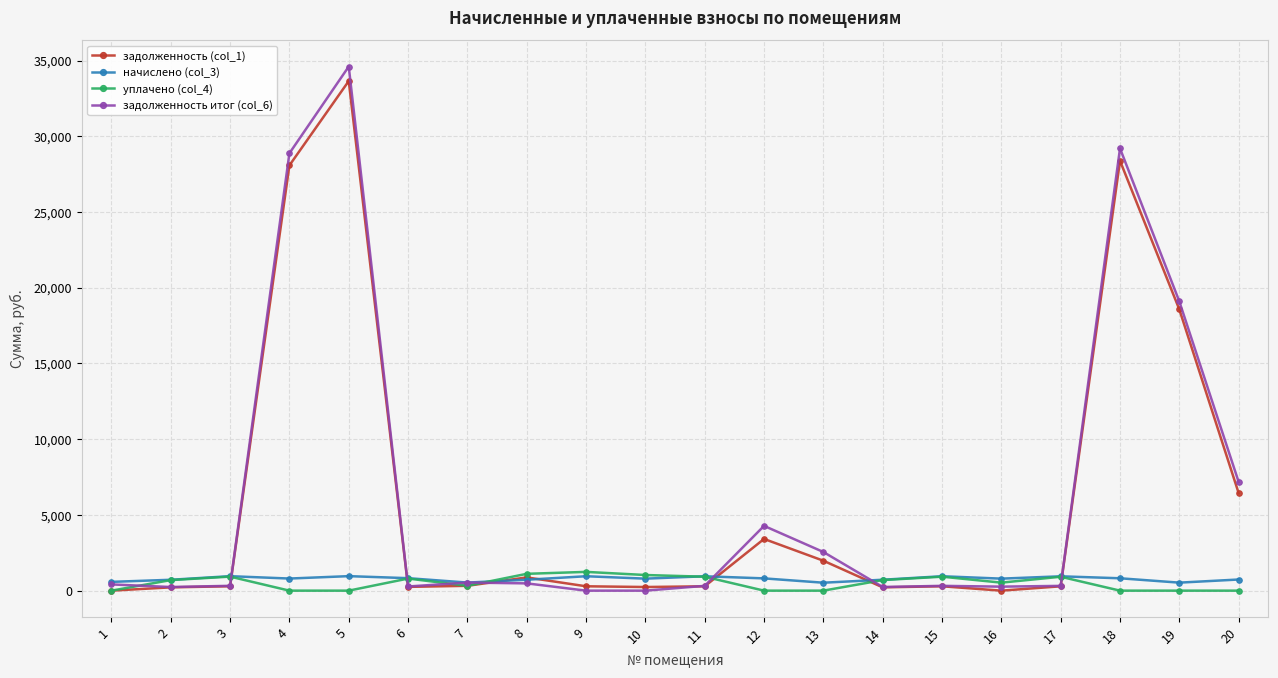

What is the highest value of the задолженность (col_1) series?

33650.0